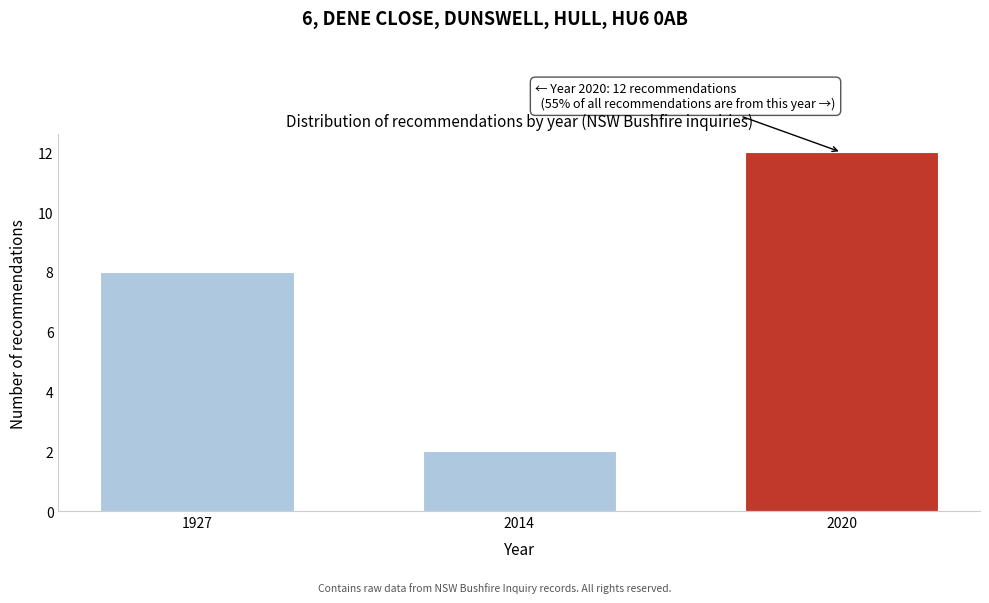

Reading left to right, transcribe all the data shown in this chart.

8	2	12